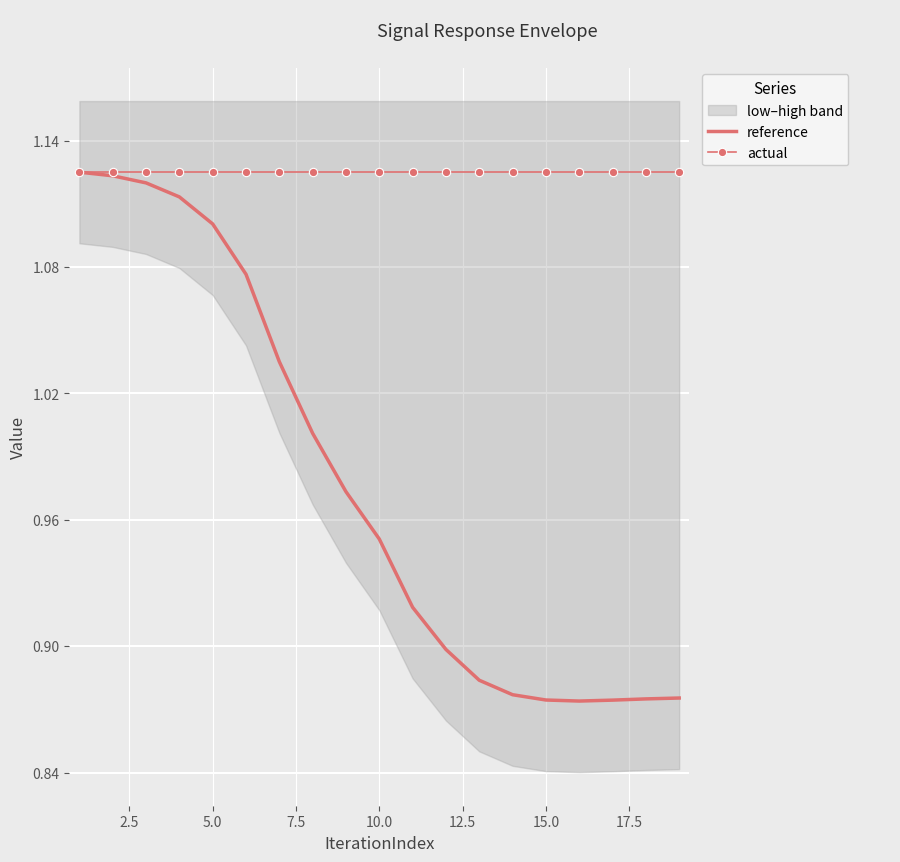

Is it true that actual equals 1.1 at 15.0?

True